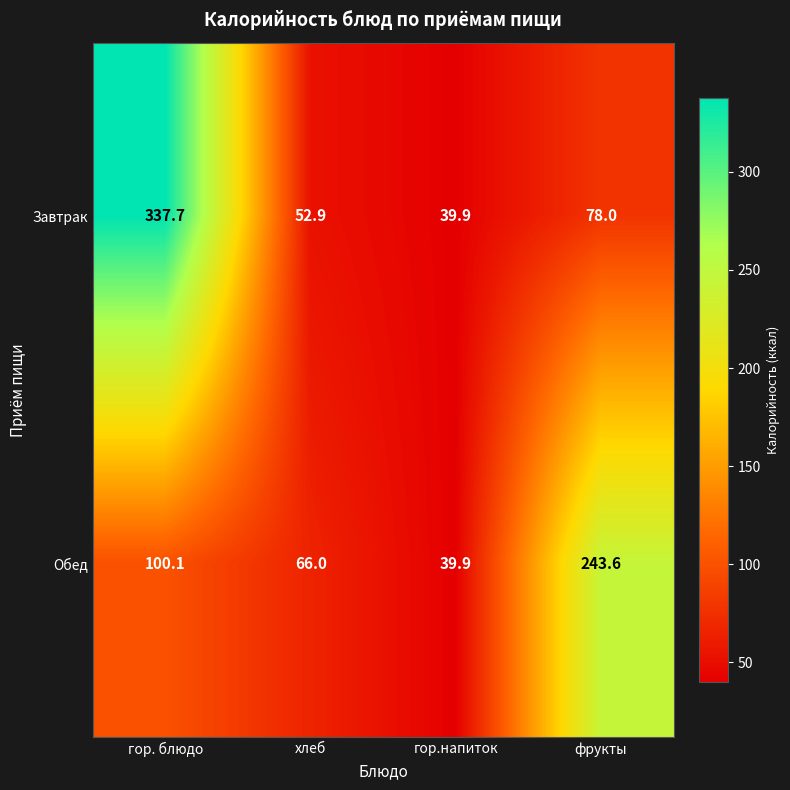

Reading left to right, list all the values displayed in this chart.

Завтрак: гор. блюдо=337.7	хлеб=52.9	гор.напиток=39.9	фрукты=78.0
Обед: гор. блюдо=100.1	хлеб=66.0	гор.напиток=39.9	фрукты=243.6